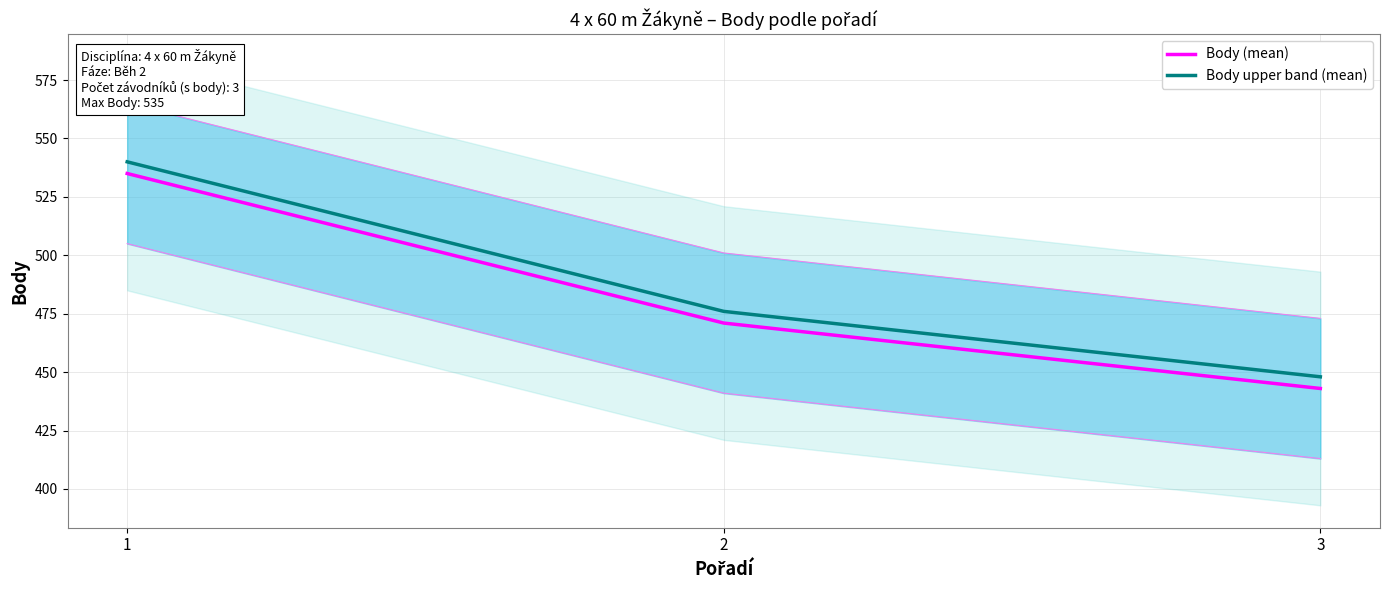

What is the smallest value displayed?

443